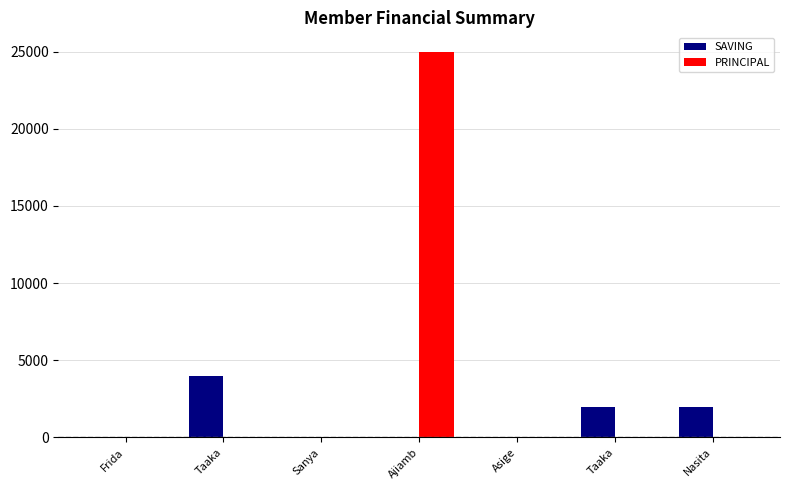

How many SAVING values are between 0 and 2000?

6